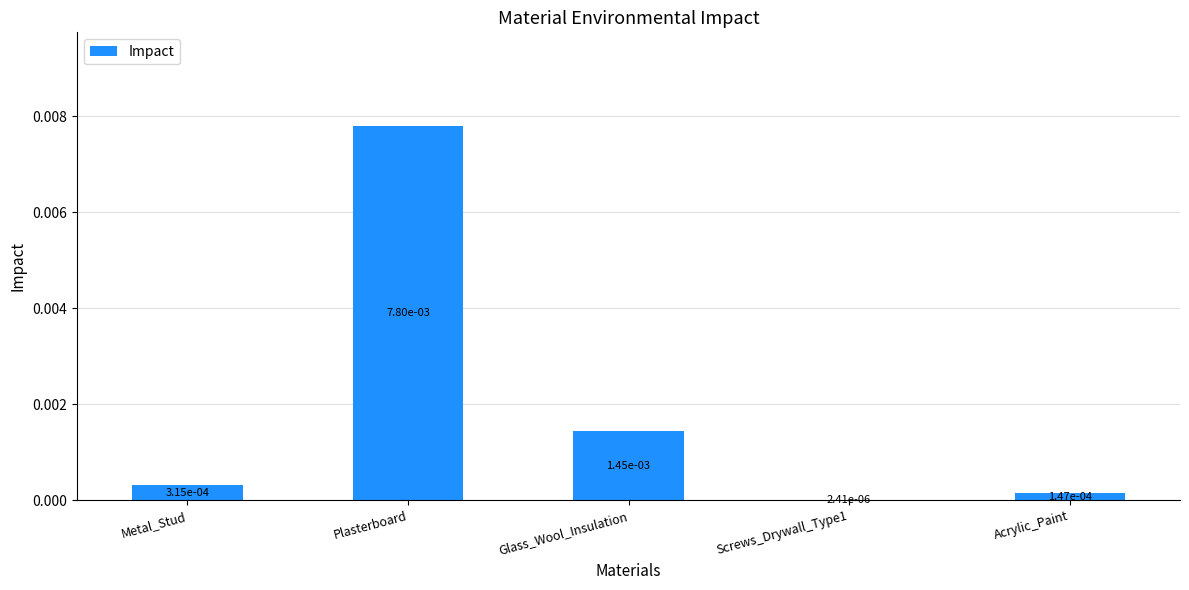

How many distinct data groups are displayed?

1